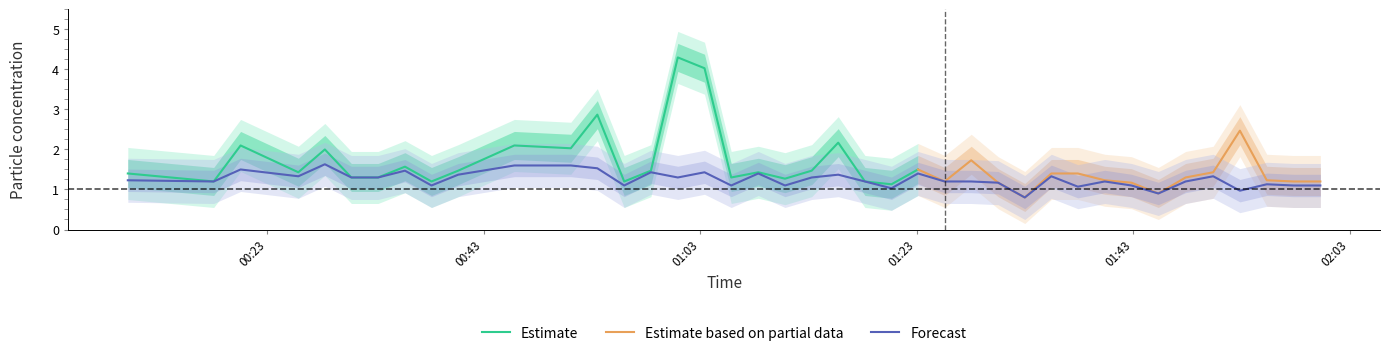

Is it true that the value at 2022/11/05 00:25:53 is 1.3?

True